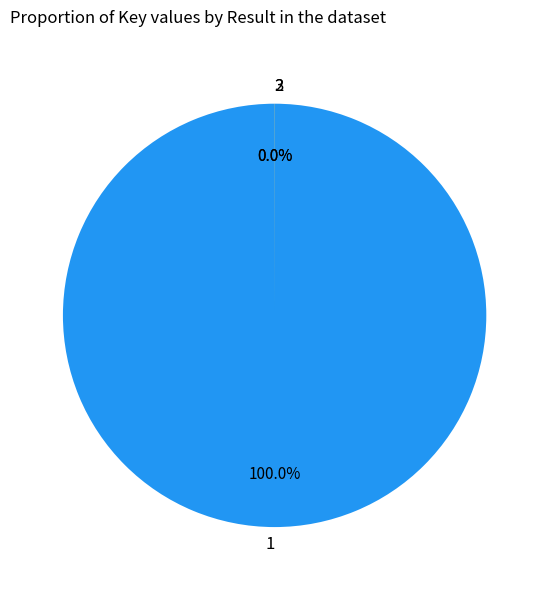

Does any single category account for the majority?

Yes